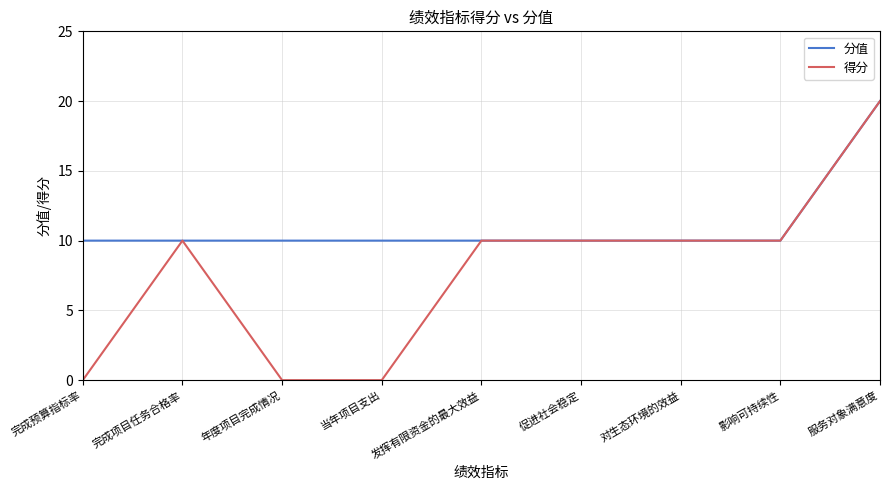

What are all the series names shown in the legend?

分值, 得分